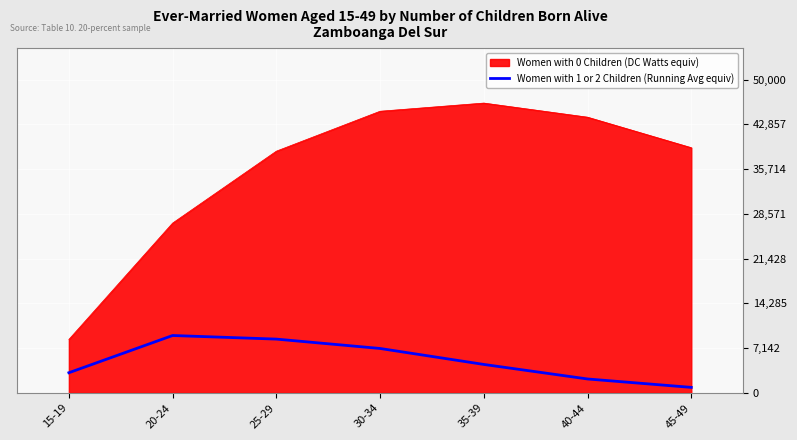

Is the value of Women with 1 or 2 Children (Running Avg equiv) at 20-24 greater than the value of Women with 0 Children (DC Watts equiv) at 35-39?

No